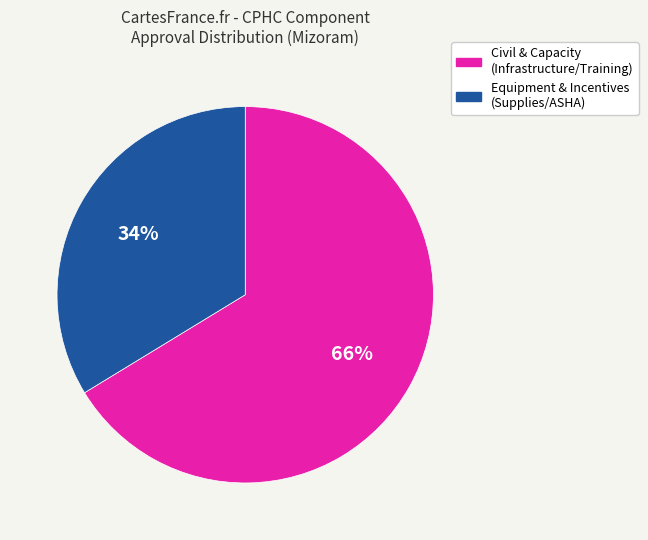

To the nearest percent, what is the average slice percentage?

50%